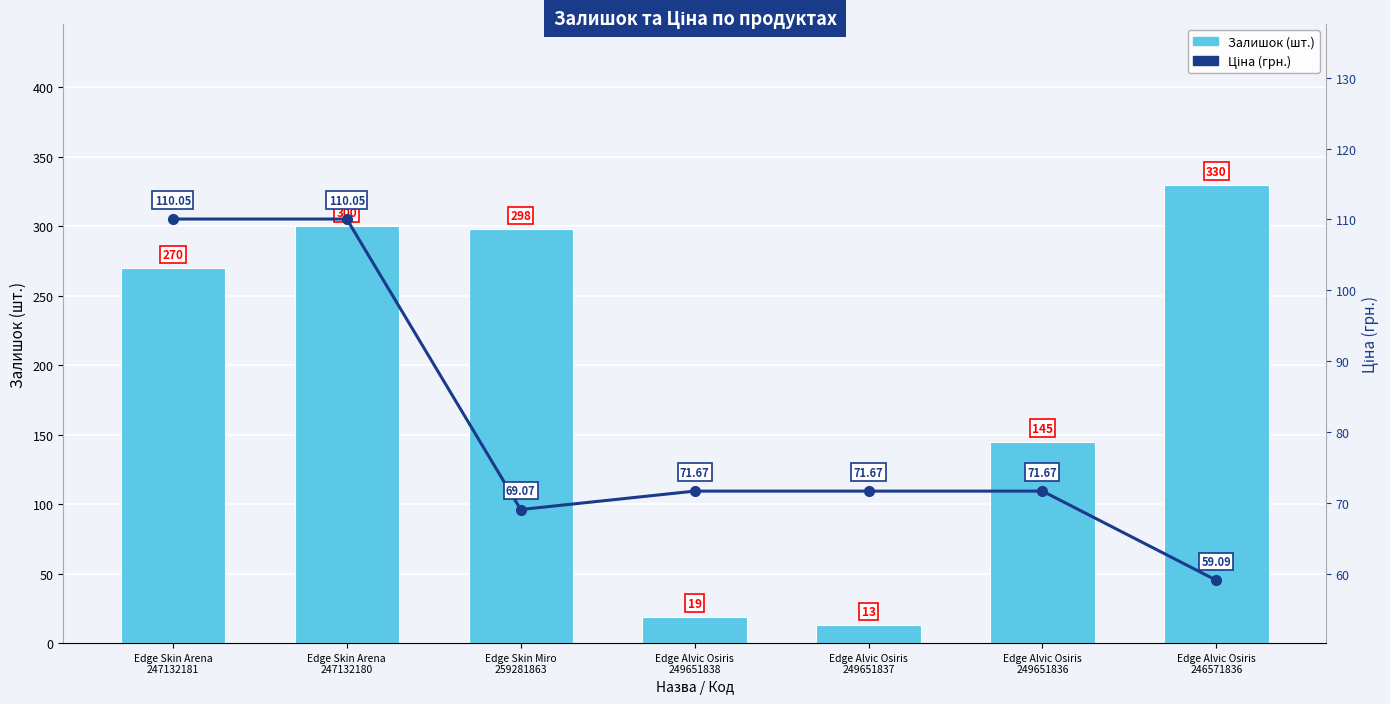

What is the approximate value of Ціна (грн.) at Edge Skin Miro
259281863?

69.1